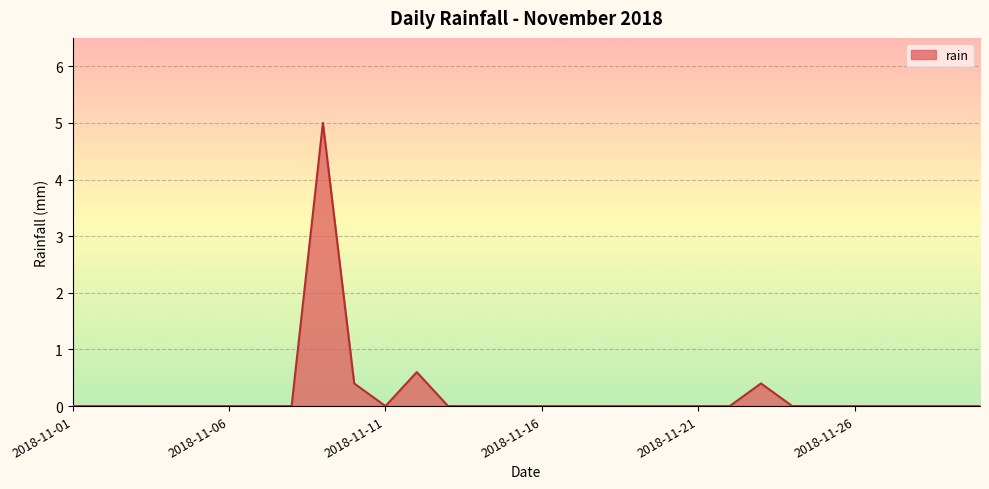

What is the difference between the maximum and minimum values?

5.0